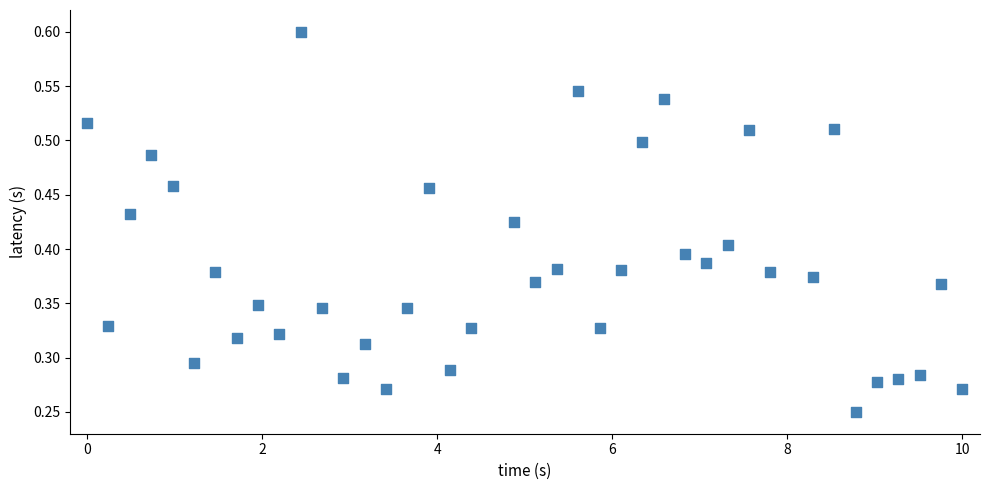

What is the range of X values (max minus min)?

10.0